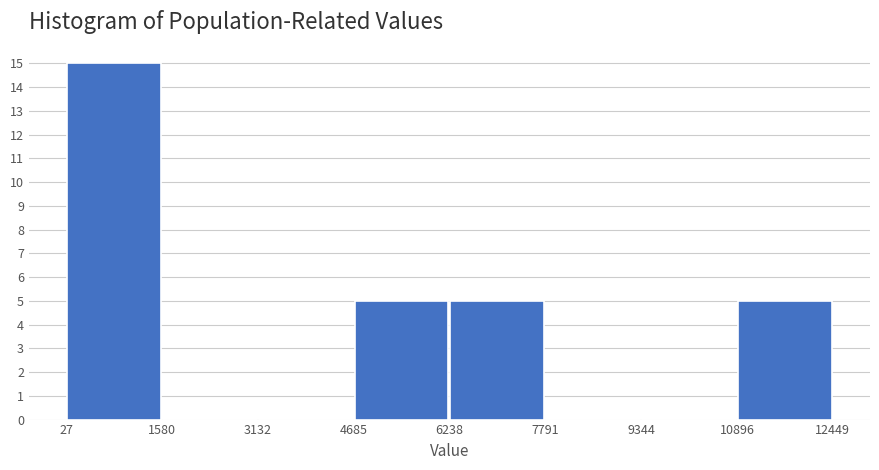

Reading left to right, transcribe this chart: for each bar, give the range it covers on the x-axis and its height. The values are not printed on the chart, so give them approximately, as read against the axis.

27 to 1580: 15
1580 to 3132: 0
3132 to 4685: 0
4685 to 6238: 5
6238 to 7791: 5
7791 to 9344: 0
9344 to 10896: 0
10896 to 12449: 5